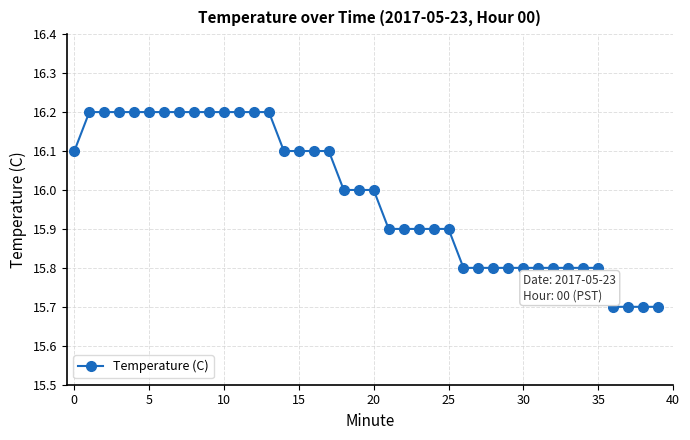

What is the average value?

16.0